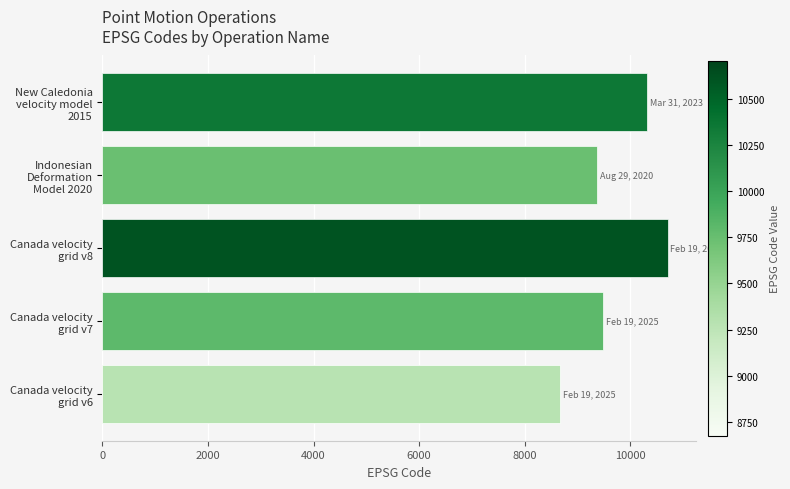

Between Canada velocity
grid v8 and Canada velocity
grid v7, which is larger?

Canada velocity
grid v8